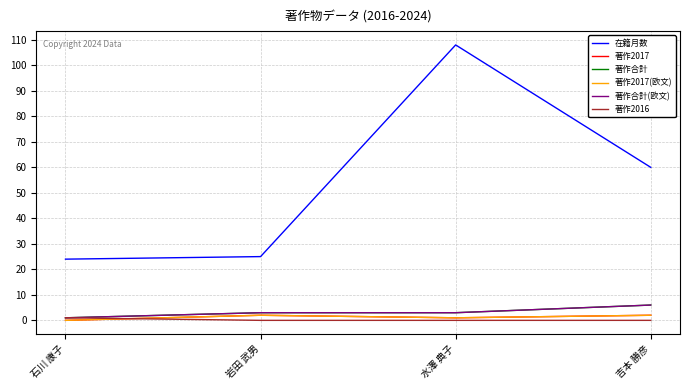

How many interior local peaks does the 著作2017 series have?

1